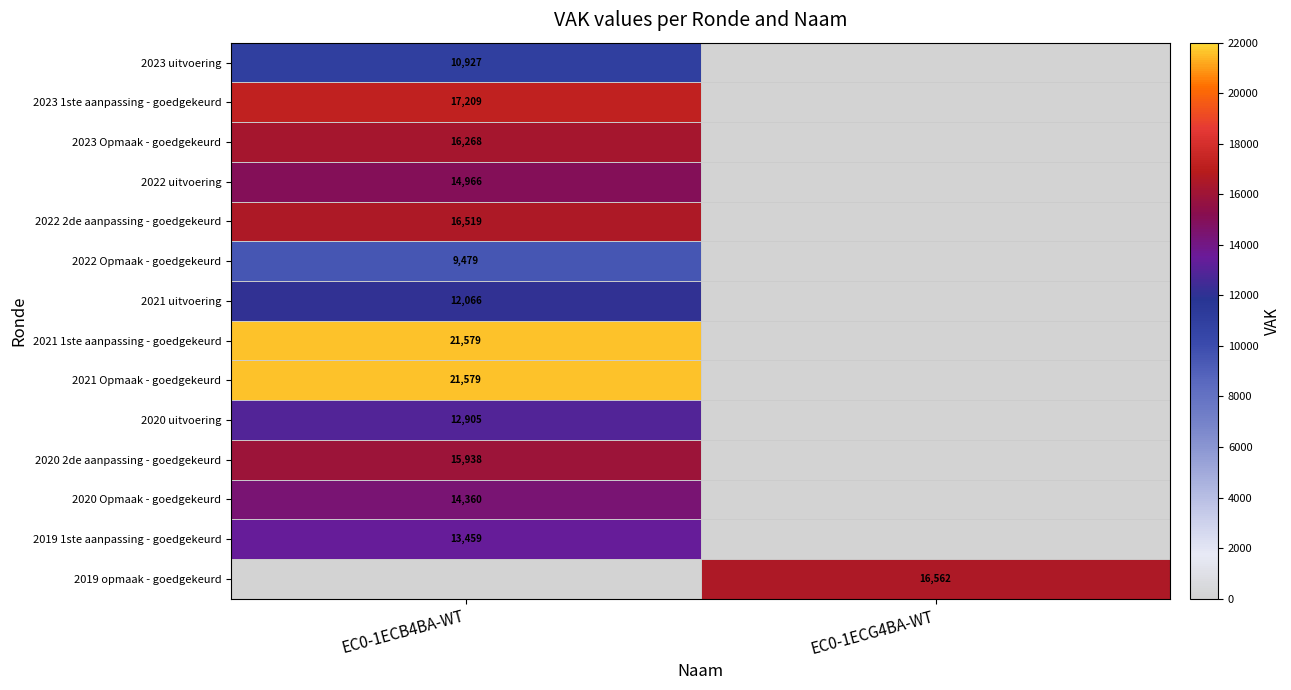

The value of 2021 Opmaak - goedgekeurd at EC0-1ECB4BA-WT is 33083. True or false?

False